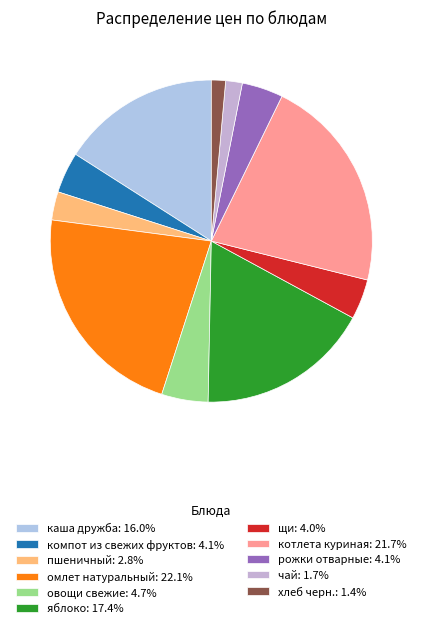

Is there a majority slice in this chart?

No